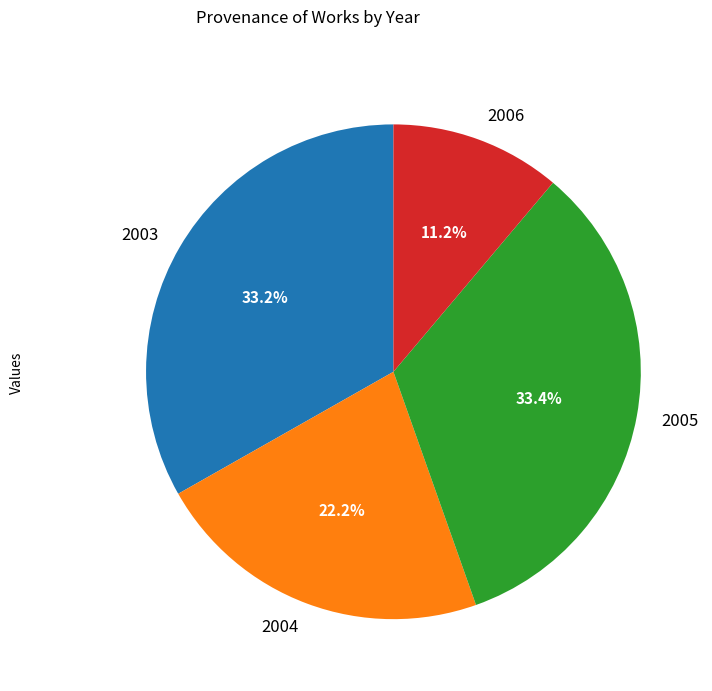

What is the ratio of the value at 2006 to the value at 2004?

0.5